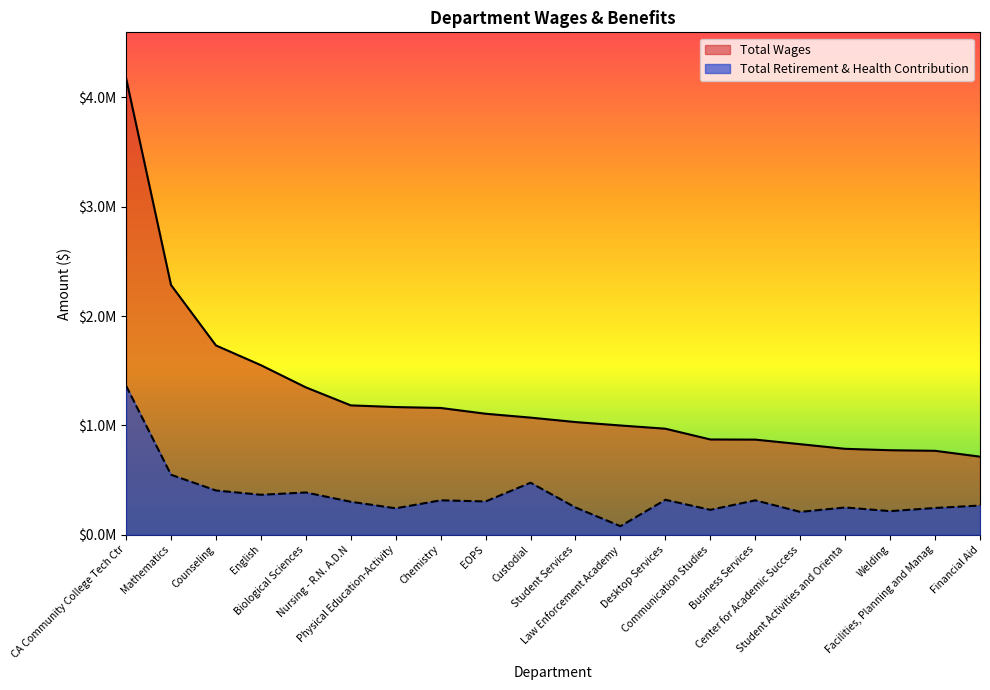

True or false: Total Retirement & Health Contribution has more than 2 interior local peaks.

True